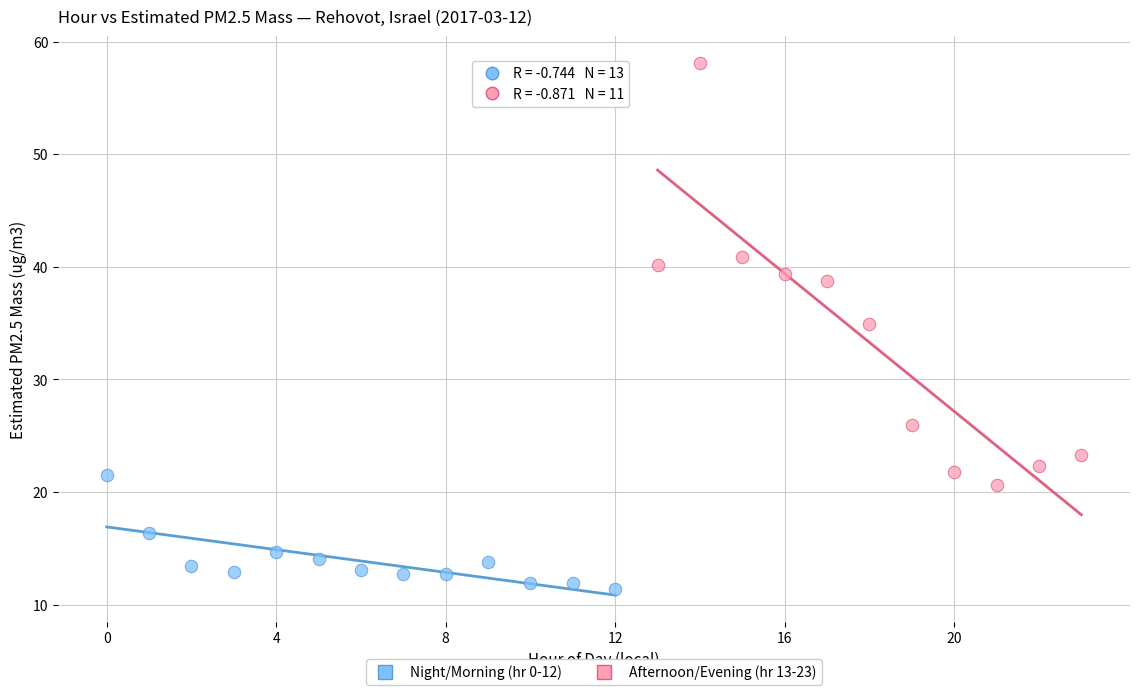

What are all the series names shown in the legend?

Night/Morning (hr 0-12), Afternoon/Evening (hr 13-23)